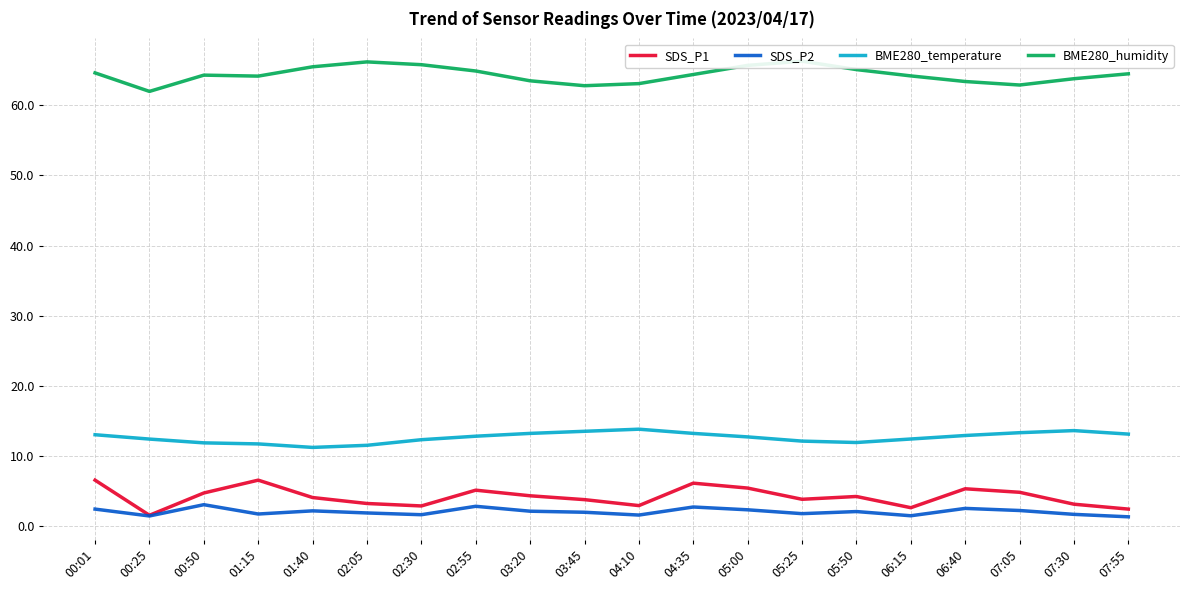

Reading left to right, what are all the values shown in this chart?

SDS_P1: 6.5	1.5	4.7	6.5	4.0	3.2	2.9	5.1	4.3	3.8	2.9	6.1	5.4	3.8	4.2	2.6	5.3	4.8	3.1	2.4
SDS_P2: 2.4	1.4	3.0	1.7	2.1	1.9	1.6	2.8	2.1	1.9	1.6	2.7	2.3	1.8	2.0	1.4	2.5	2.2	1.6	1.3
BME280_temperature: 13.0	12.4	11.8	11.7	11.2	11.5	12.3	12.8	13.2	13.5	13.8	13.2	12.7	12.1	11.9	12.4	12.9	13.3	13.6	13.1
BME280_humidity: 64.6	62.0	64.3	64.2	65.5	66.2	65.8	64.9	63.5	62.8	63.1	64.4	65.7	66.3	65.1	64.2	63.4	62.9	63.8	64.5